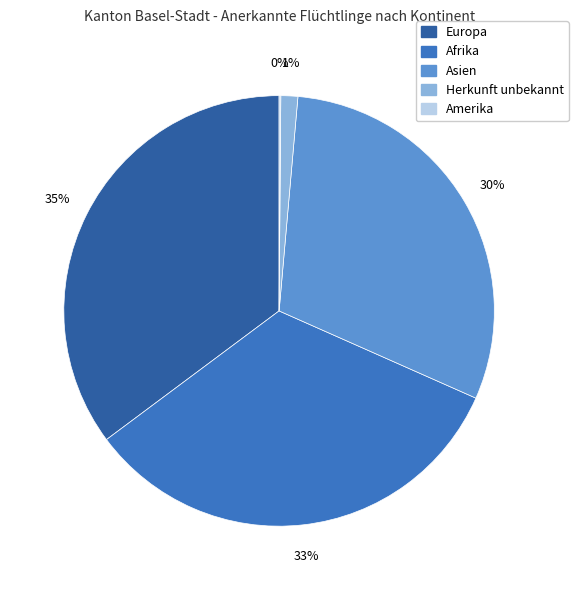

To the nearest percent, what is the average slice percentage?

20%